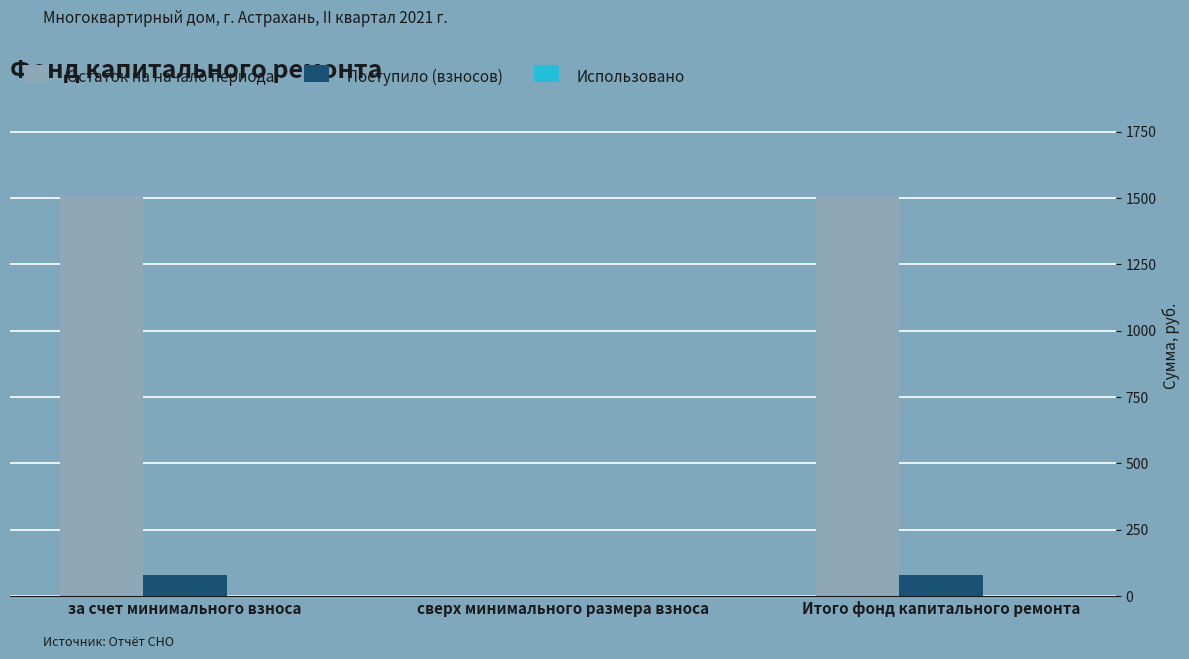

Are the bars horizontal?

No